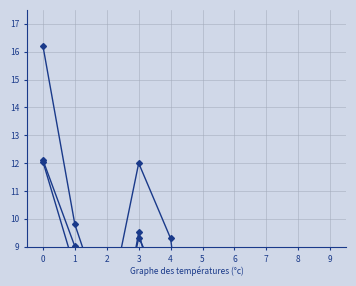

How many categories are shown in the chart?

10